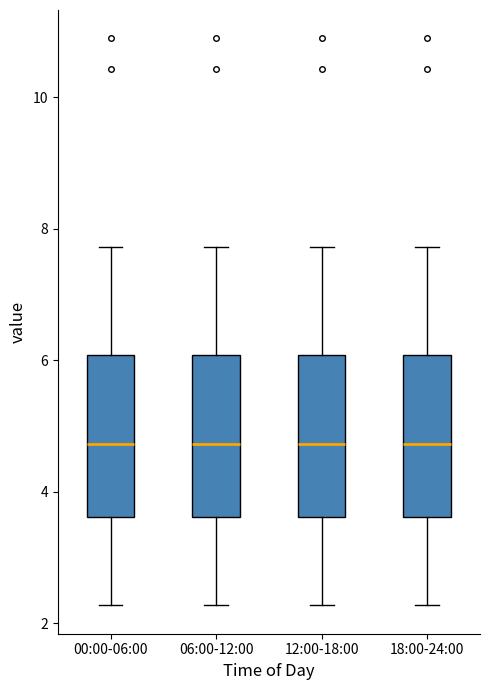

Reading left to right, transcribe this box plot: for each box, give where its median line is, the range the box spans, and where its two whiskers end, as read against the y-axis. The values are not printed on the chart, so give them approximately, as read against the axis.

00:00-06:00: median 4.8, box 3.6 to 6.0, whiskers 2.2 to 7.8
06:00-12:00: median 4.8, box 3.6 to 6.0, whiskers 2.2 to 7.8
12:00-18:00: median 4.8, box 3.6 to 6.0, whiskers 2.2 to 7.8
18:00-24:00: median 4.8, box 3.6 to 6.0, whiskers 2.2 to 7.8